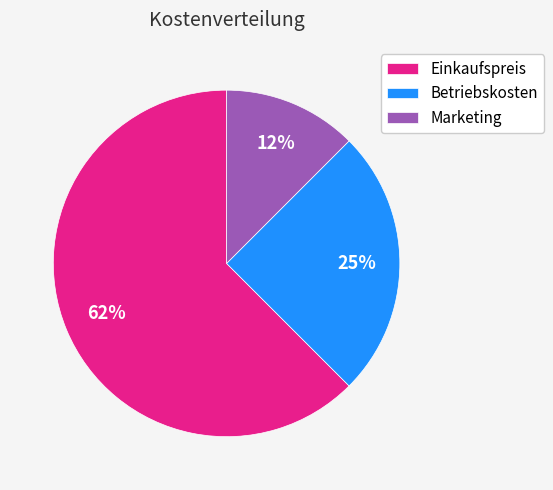

What is the ratio of the value at Marketing to the value at Betriebskosten?

0.5